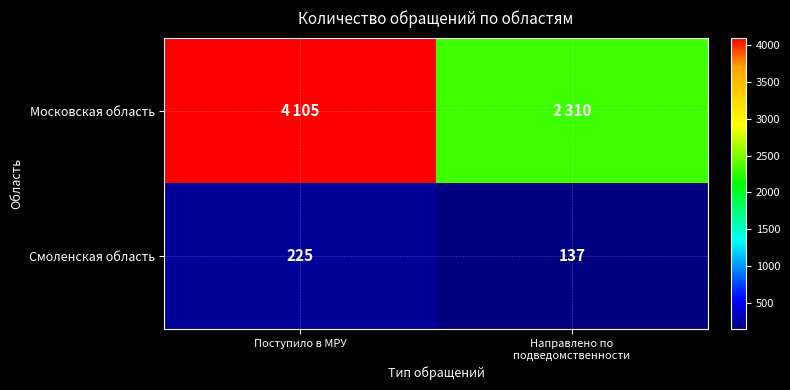

What is the average value of the Смоленская область series?

181